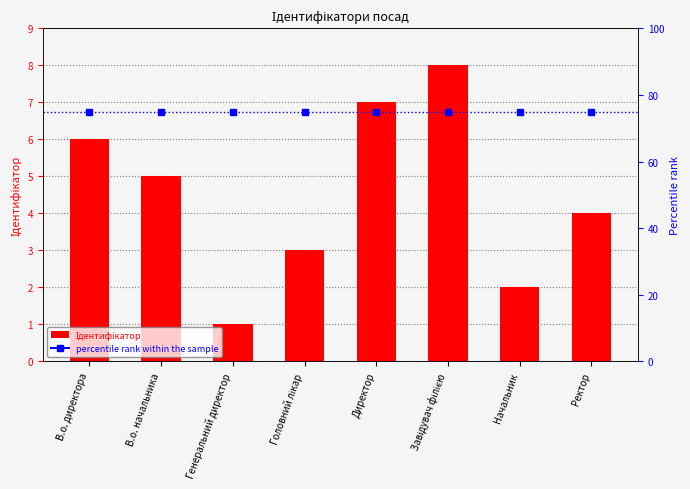

What is the label of the 6th bar from the left?

Завідувач філією